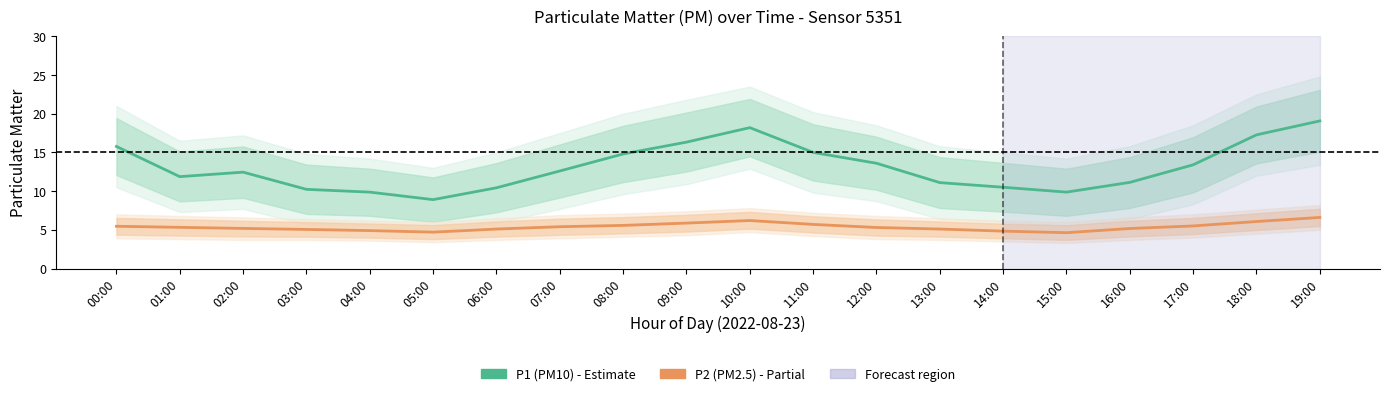

Which category has the lowest value across all series?

15:00